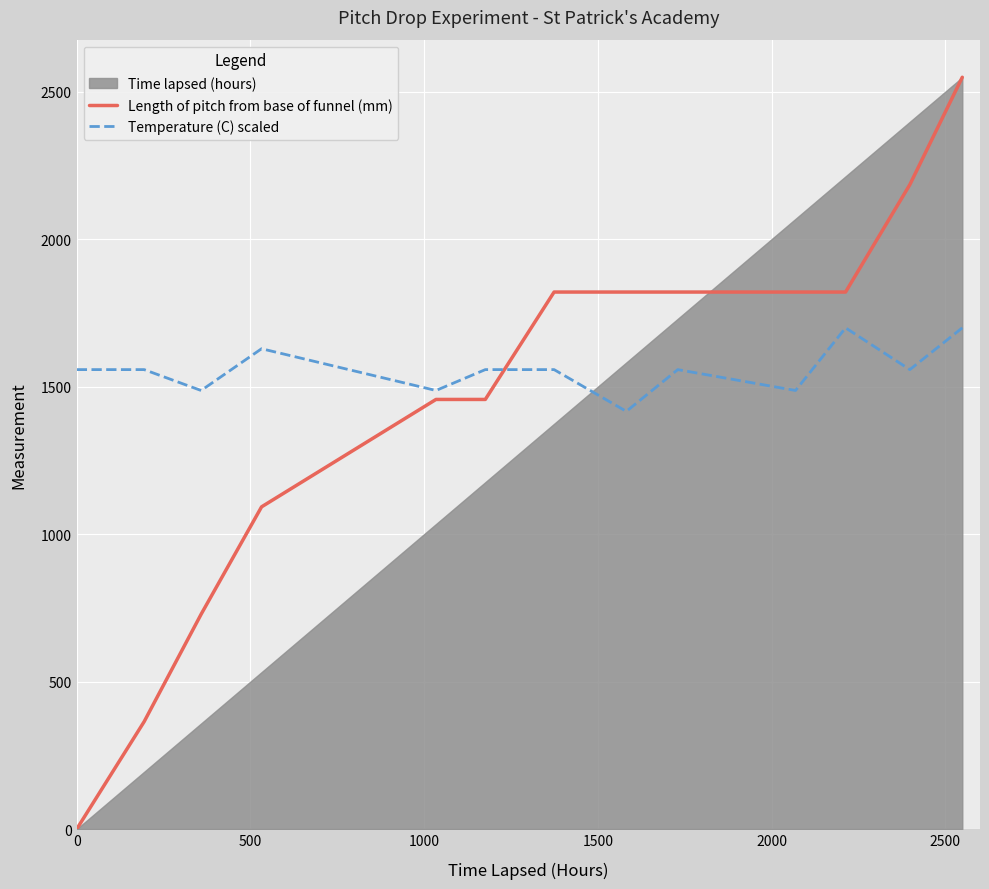

What is the highest value of the Temperature (C) scaled series?

1699.3